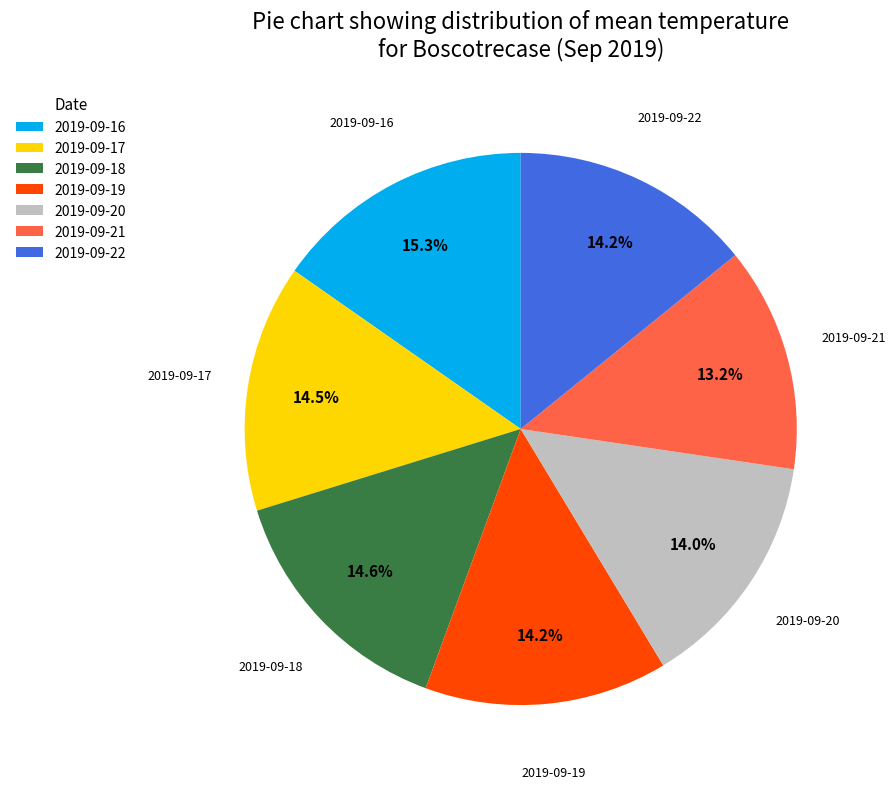

The 2019-09-18 slice represents 15% of the pie. True or false?

True